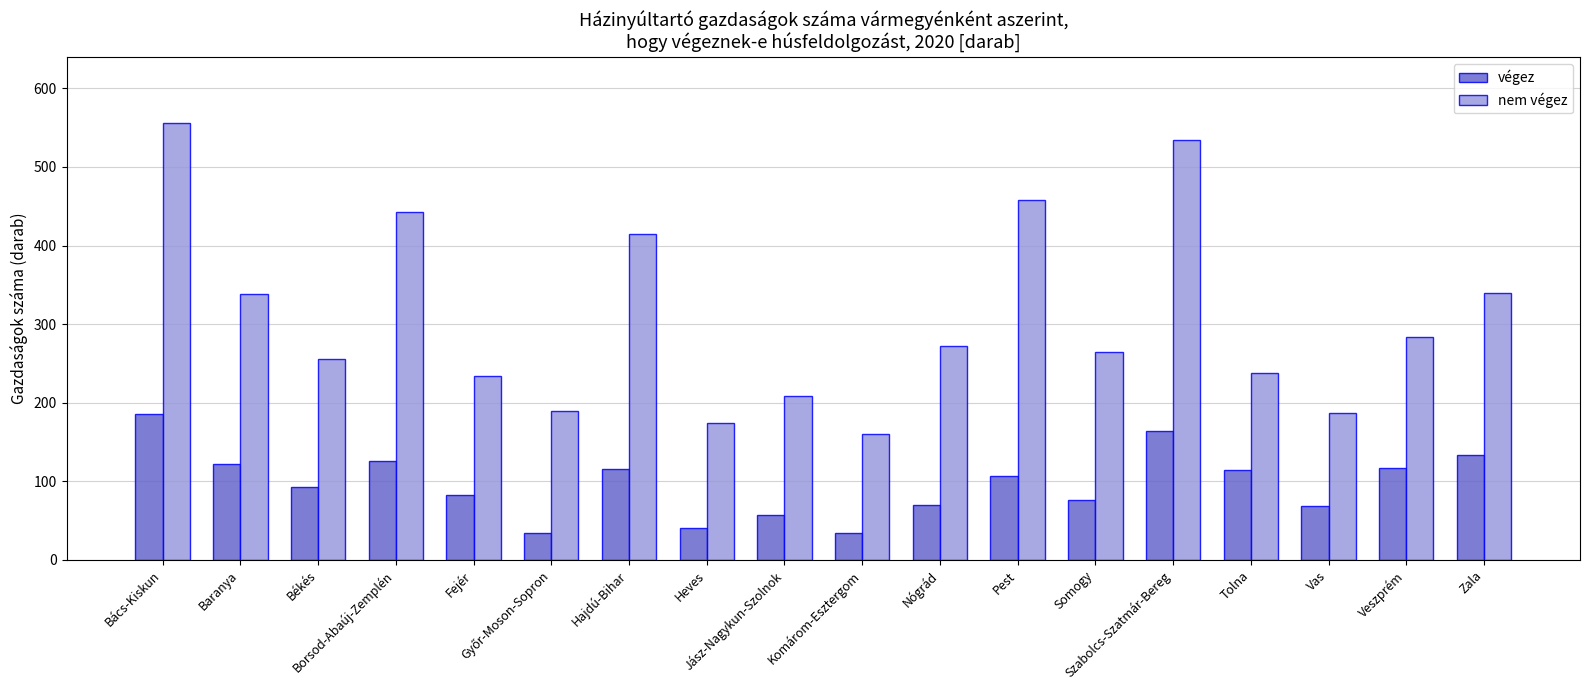

What value does the végez series have at Bács-Kiskun, to the nearest 5?

185